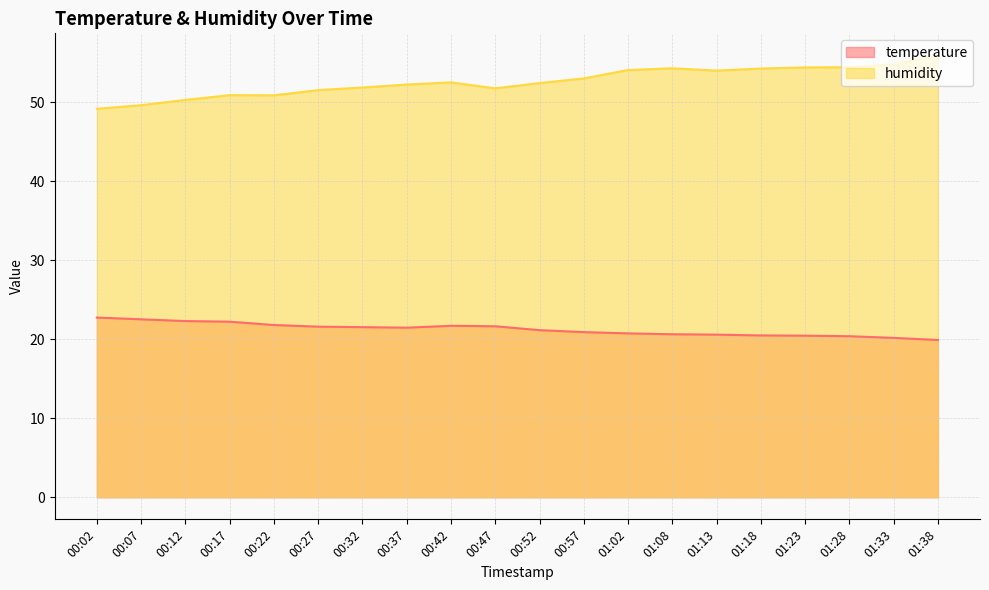

Where does the humidity series first go above 52?

00:37